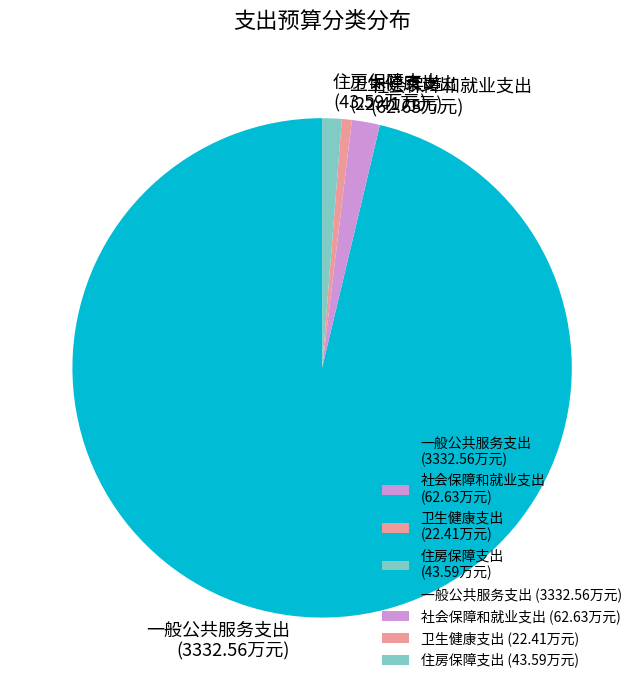

Does any single category account for the majority?

Yes